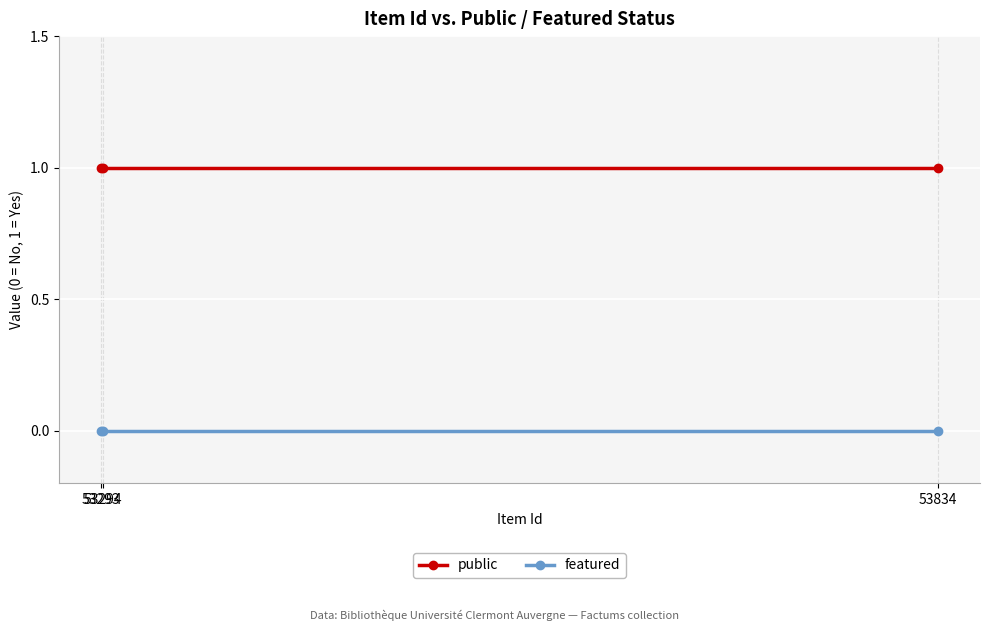

Rank the series at 53293 from highest to lowest value.

public, featured